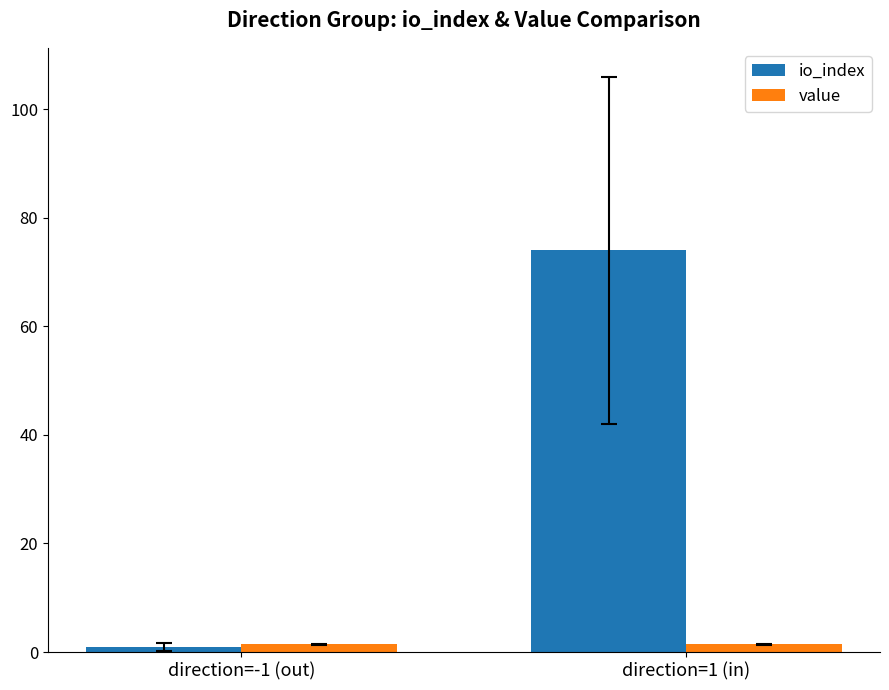

Reading left to right, transcribe all the data shown in this chart.

io_index: direction=-1 (out)=1.0	direction=1 (in)=74.0
value: direction=-1 (out)=1.4	direction=1 (in)=1.4